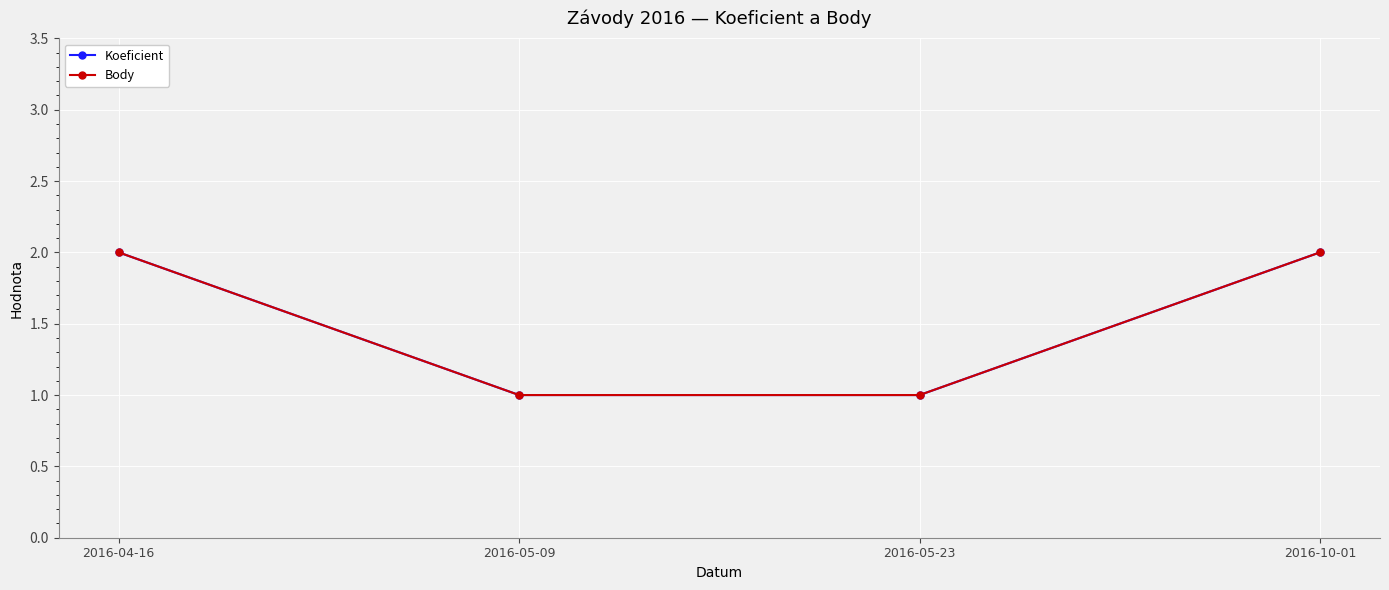

Is this an area chart (filled region under the line)?

No